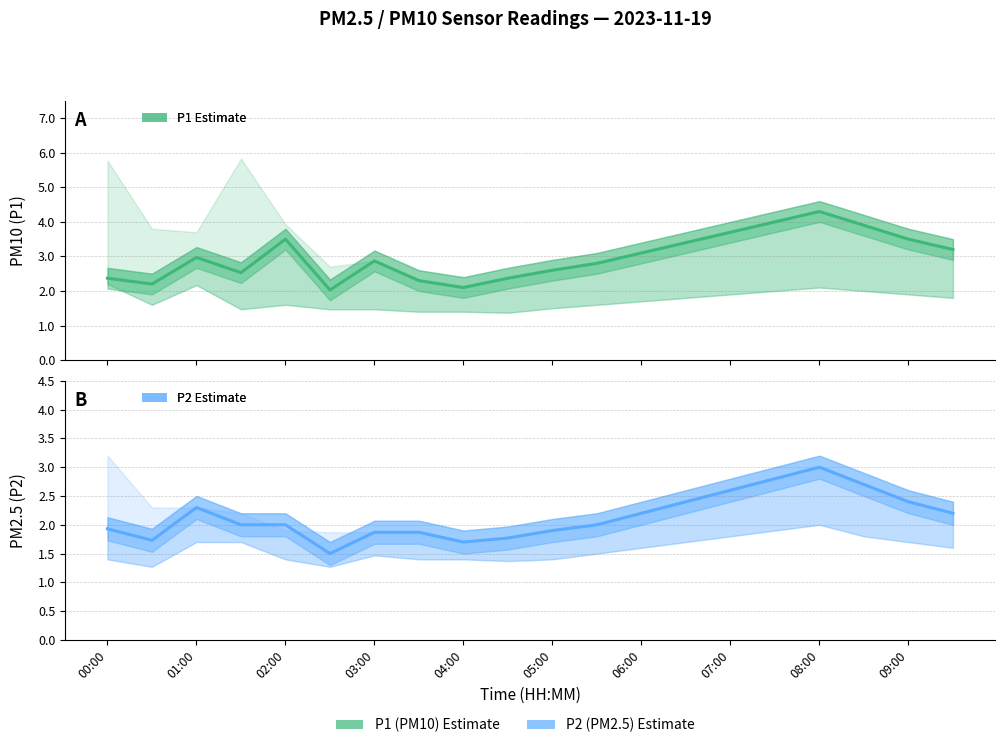

True or false: P1 Estimate and P2 Estimate cross at least once.

False